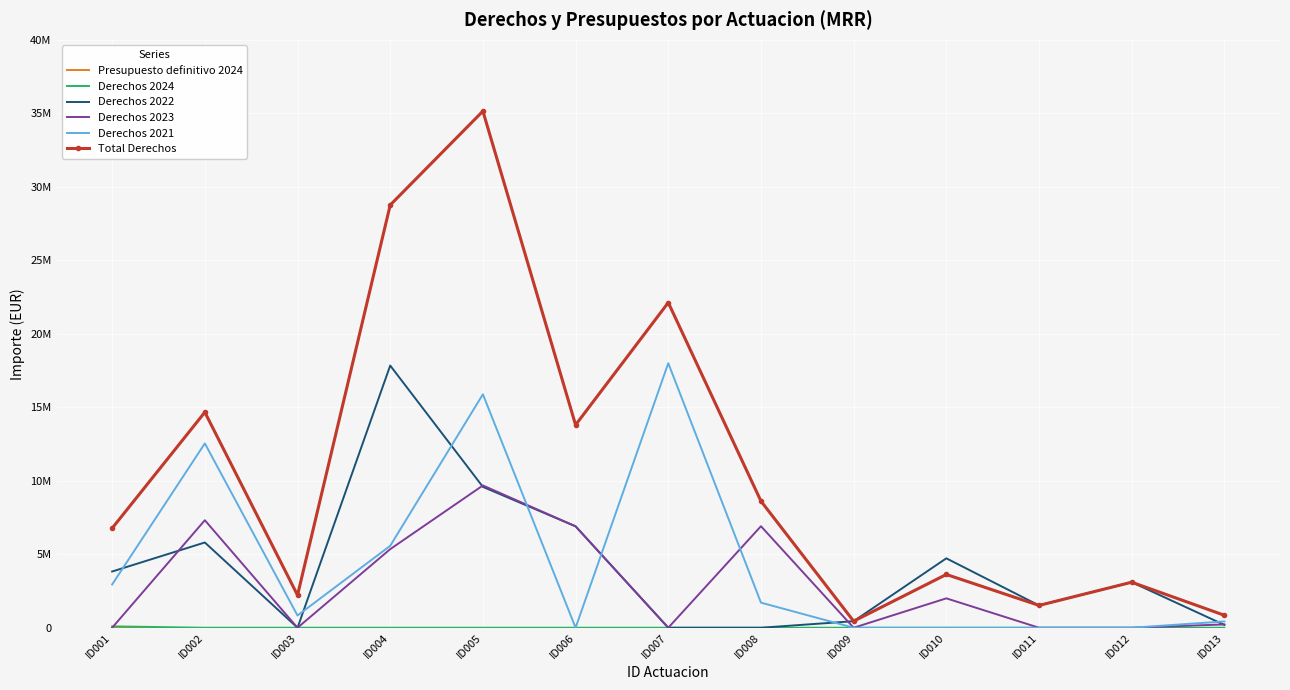

What is the sum of the Derechos 2023 values at ID010 and ID013?

2225825.0